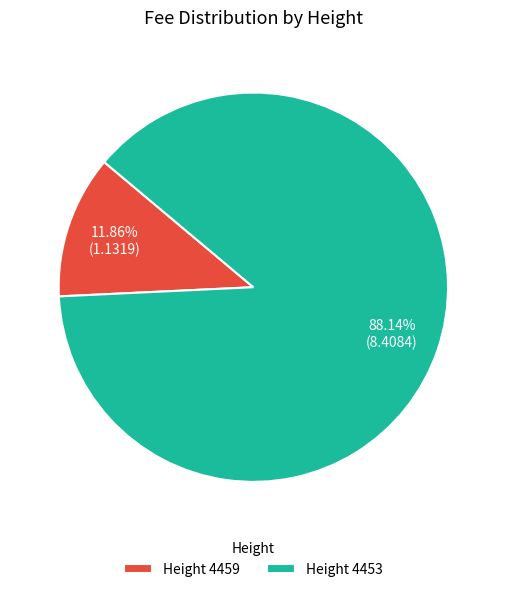

Between Height 4453 and Height 4459, which is larger?

Height 4453